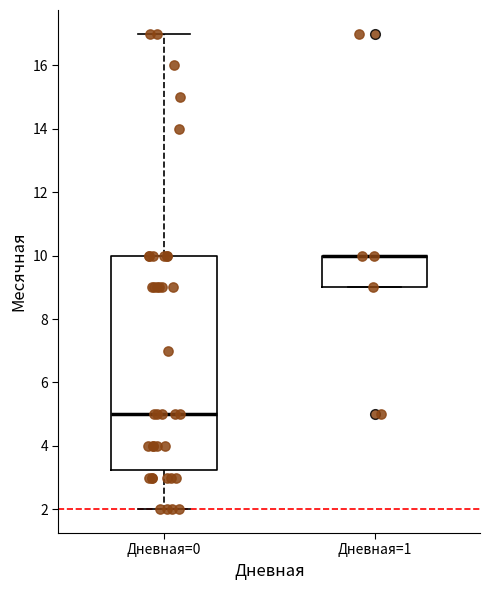

Comparing the boxes themselves (not the whiskers), which one is the tallest?

Дневная=0